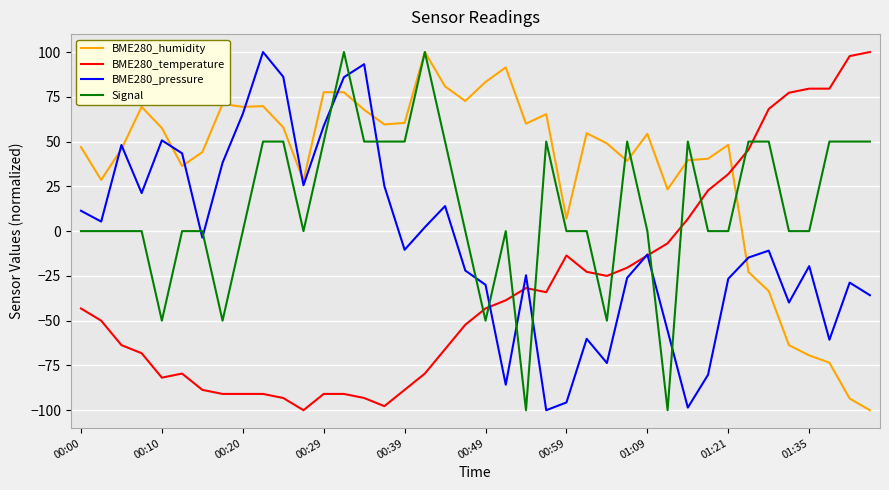

Which series has the largest total across all categories?

BME280_humidity